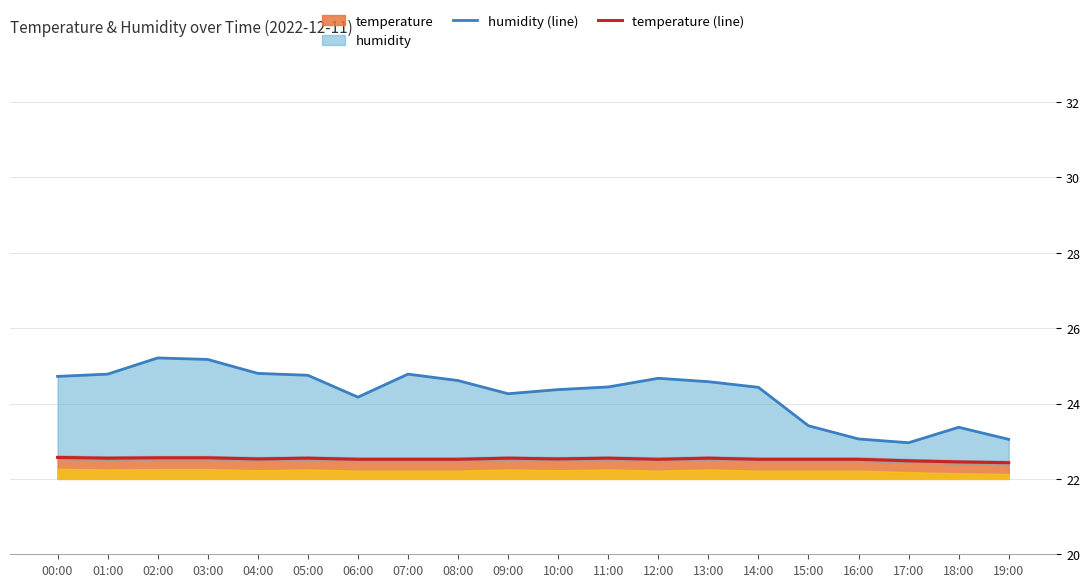

Reading left to right, extract all data points from this chart.

humidity (line): 00:00=24.7	01:00=24.8	02:00=25.2	03:00=25.2	04:00=24.8	05:00=24.8	06:00=24.2	07:00=24.8	08:00=24.6	09:00=24.3	10:00=24.4	11:00=24.4	12:00=24.7	13:00=24.6	14:00=24.4	15:00=23.4	16:00=23.1	17:00=23.0	18:00=23.4	19:00=23.1
temperature (line): 00:00=22.6	01:00=22.6	02:00=22.6	03:00=22.6	04:00=22.5	05:00=22.6	06:00=22.5	07:00=22.5	08:00=22.5	09:00=22.6	10:00=22.5	11:00=22.6	12:00=22.5	13:00=22.6	14:00=22.5	15:00=22.5	16:00=22.5	17:00=22.5	18:00=22.4	19:00=22.4